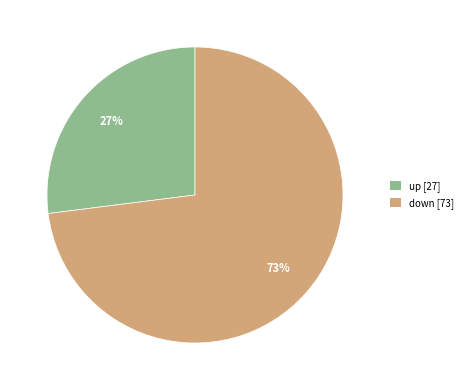

Is the sum of down [73] and up [27] greater than half?

Yes